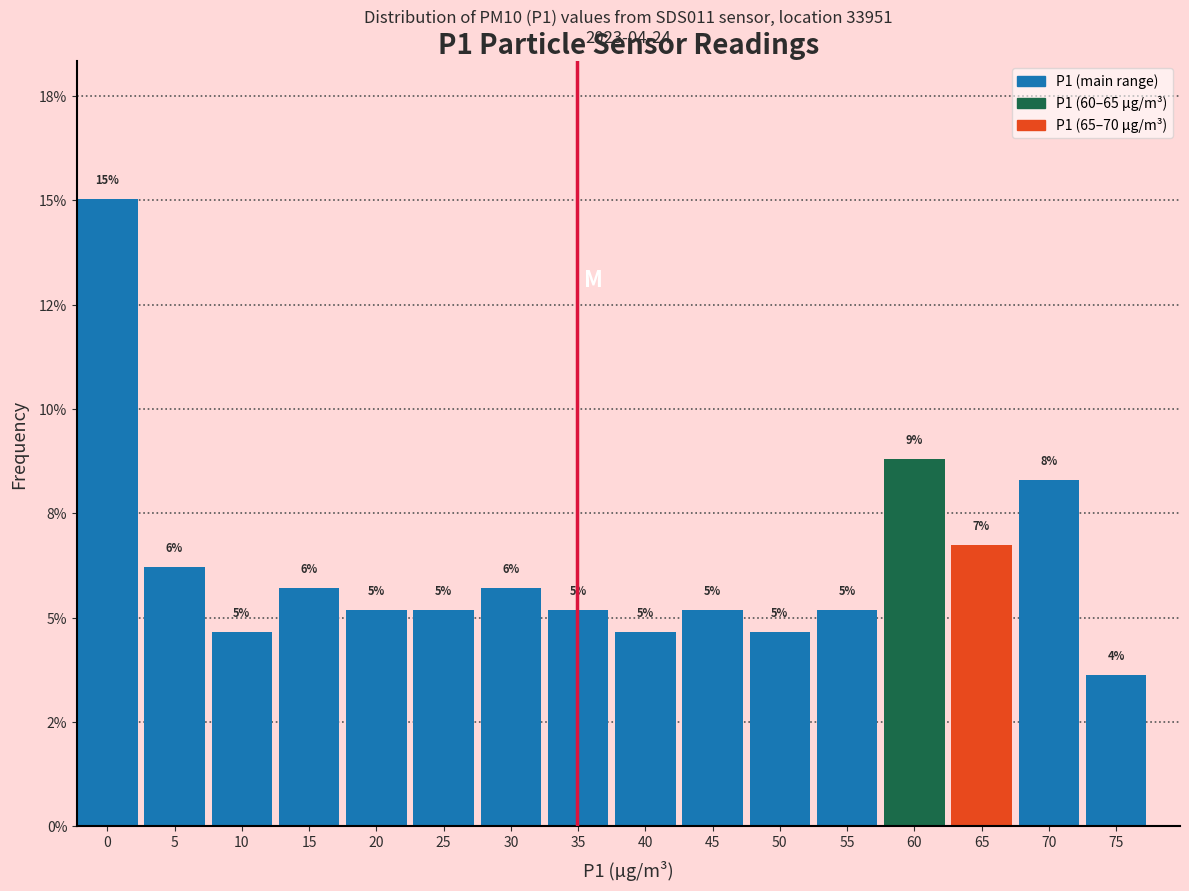

Does the chart contain any negative values?

No